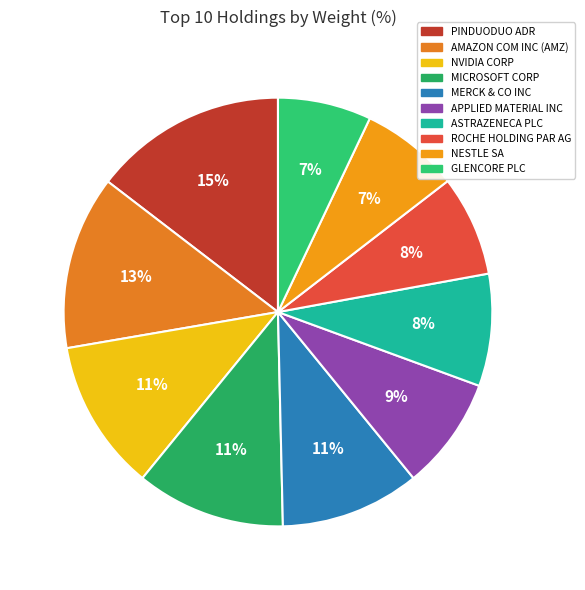

Does MERCK & CO INC represent more than half of the total?

No